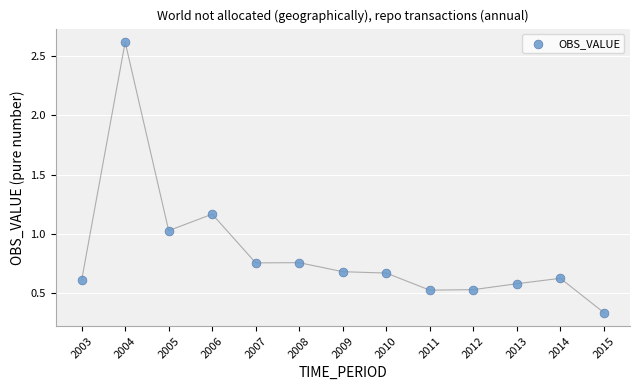

What is the range of Y values (max minus min)?

2.3